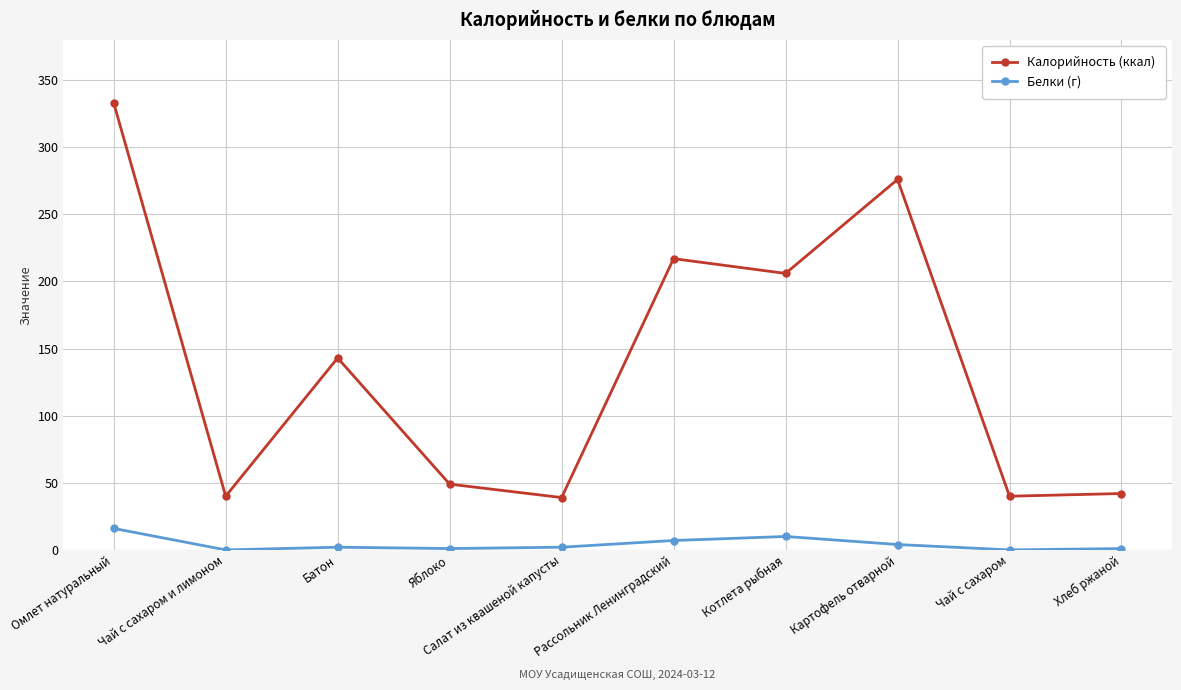

What is the label of the 2nd point from the right?

Чай с сахаром